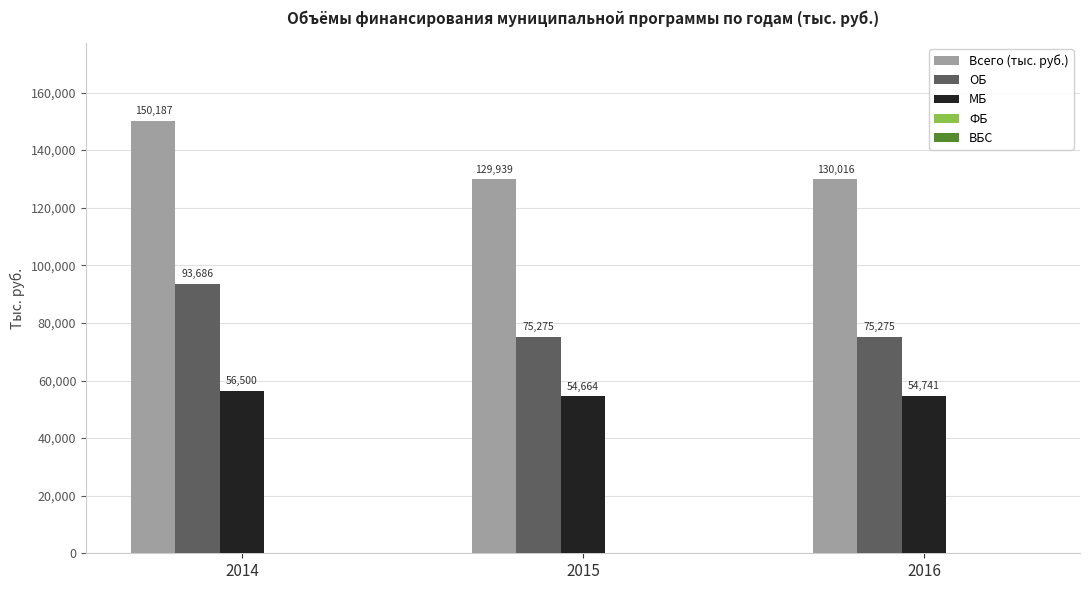

Does the chart contain any negative values?

No